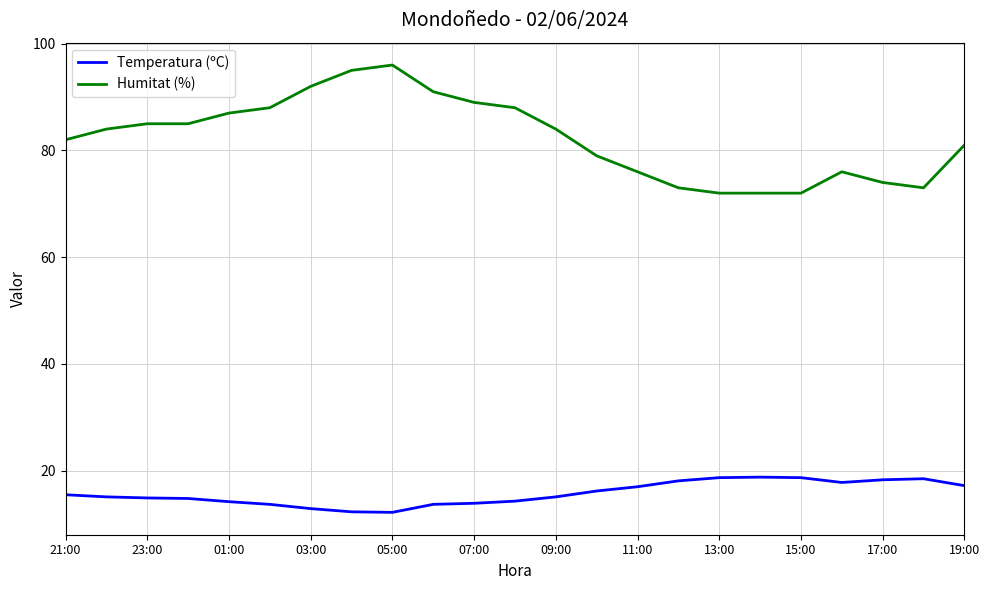

Which series has the largest range (max minus min)?

Humitat (%)